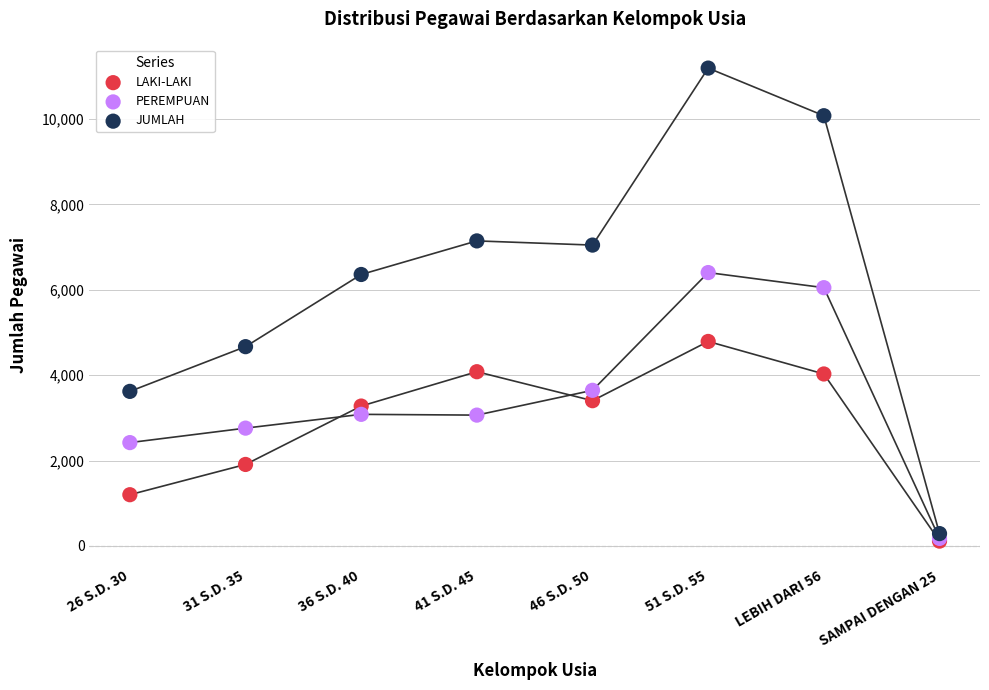

In the JUMLAH series, what Y value is closest to 5742?

6360